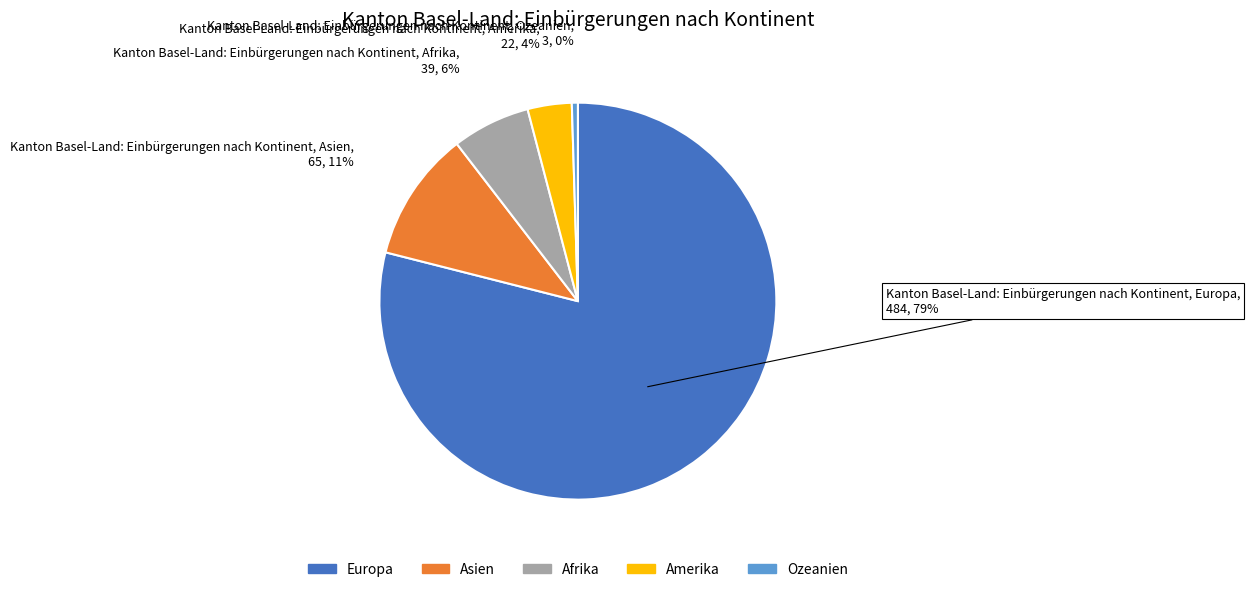

How many segments does this pie chart have?

5